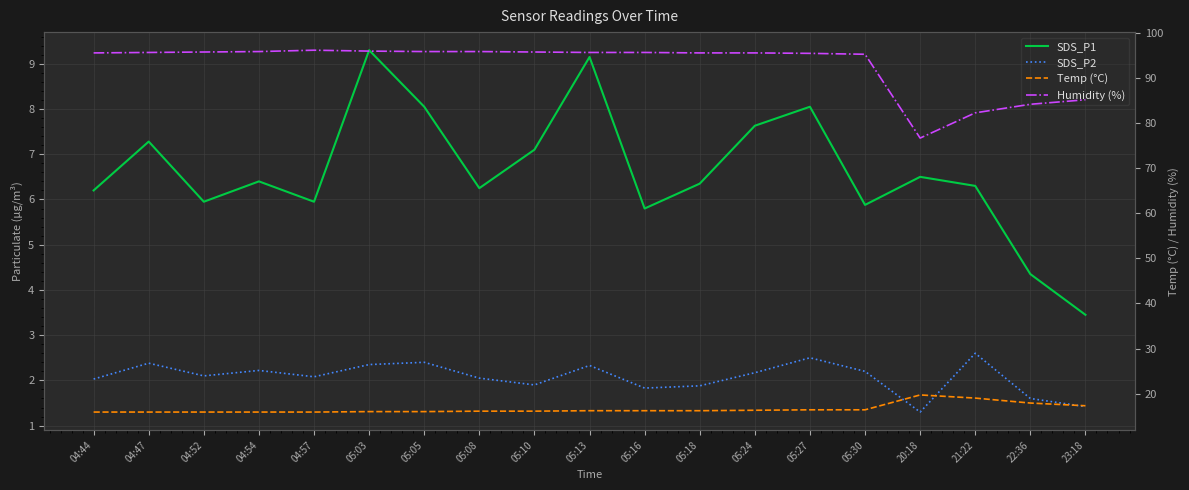

What is the minimum value for Temp (°C)?

15.9